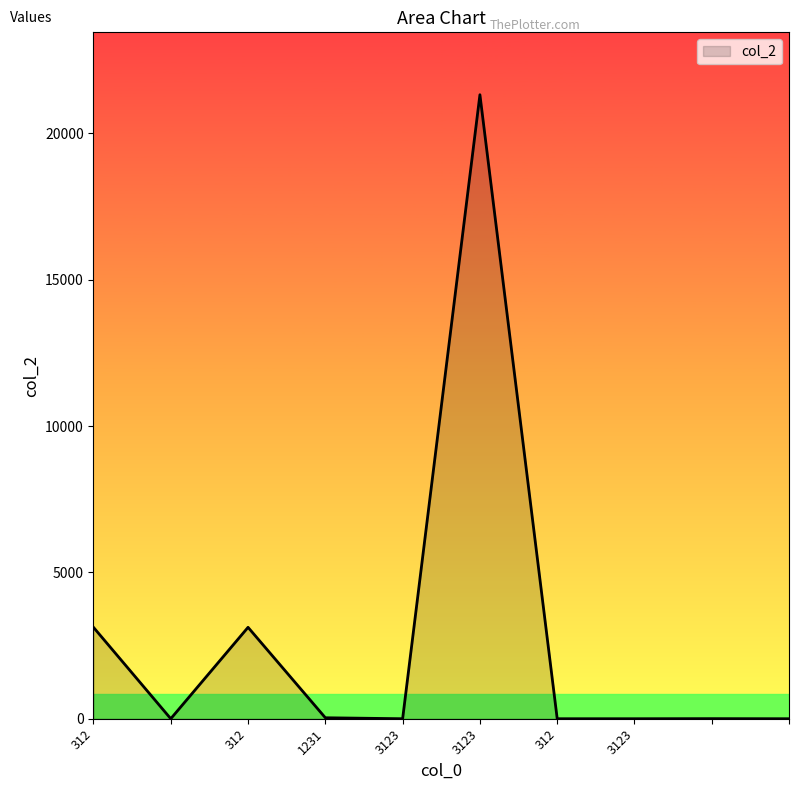

What is the maximum value shown in the chart?

21321